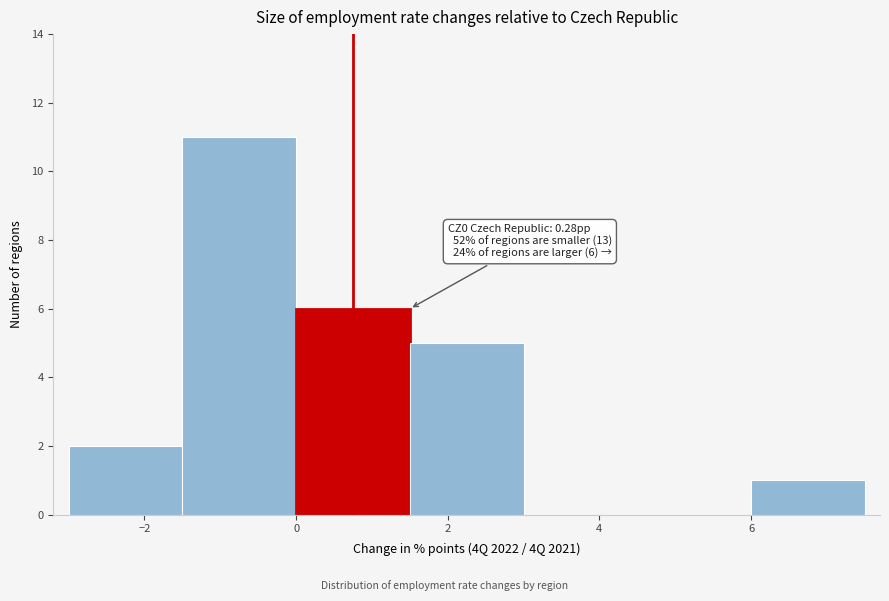

Which range on the x-axis has the tallest bar?

-1.5 to 0.0